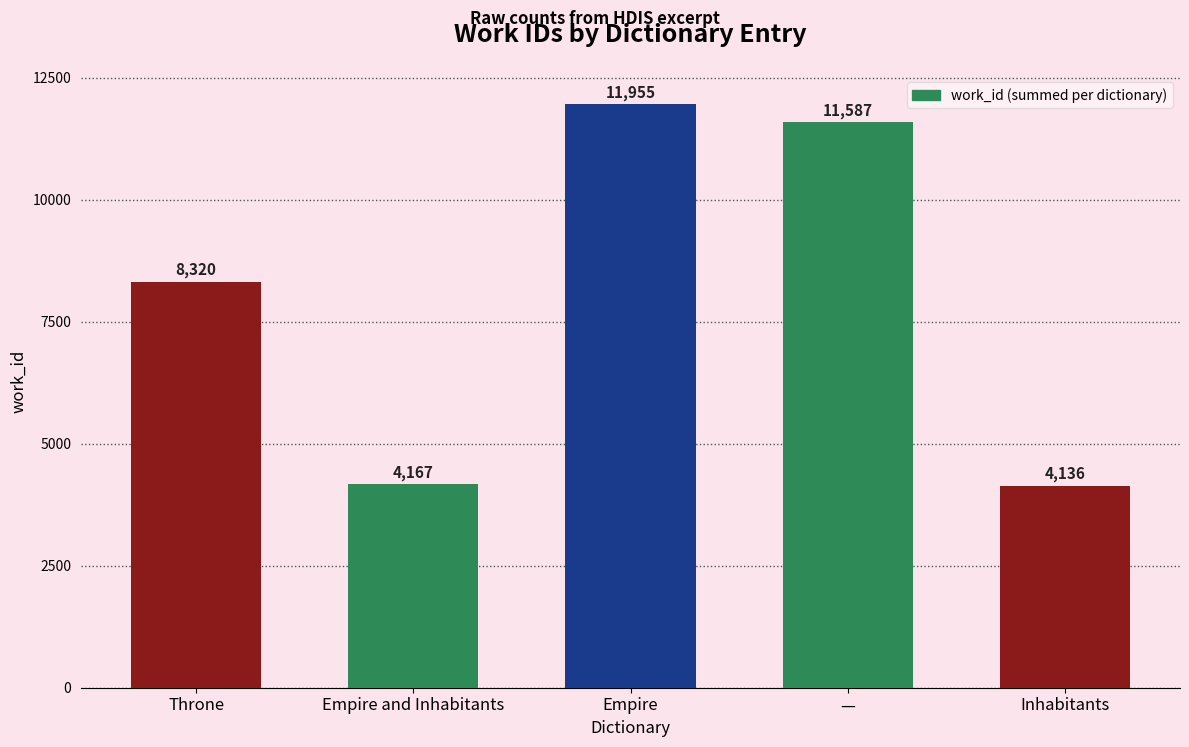

Reading left to right, transcribe all the data shown in this chart.

Throne=8320	Empire and Inhabitants=4167	Empire=11955	—=11587	Inhabitants=4136